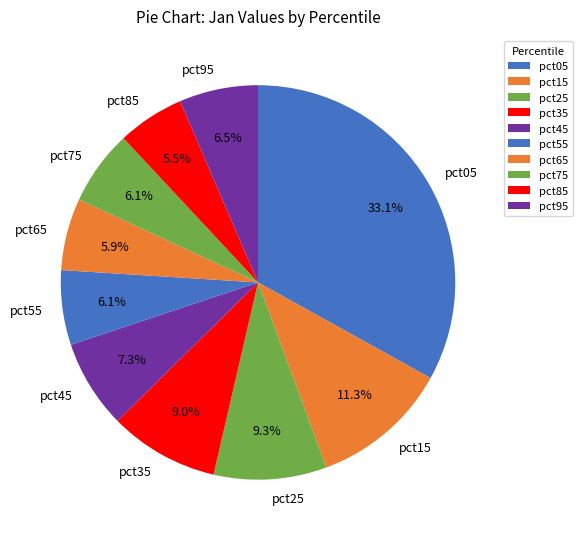

Is there any slice that represents more than half of the pie?

No